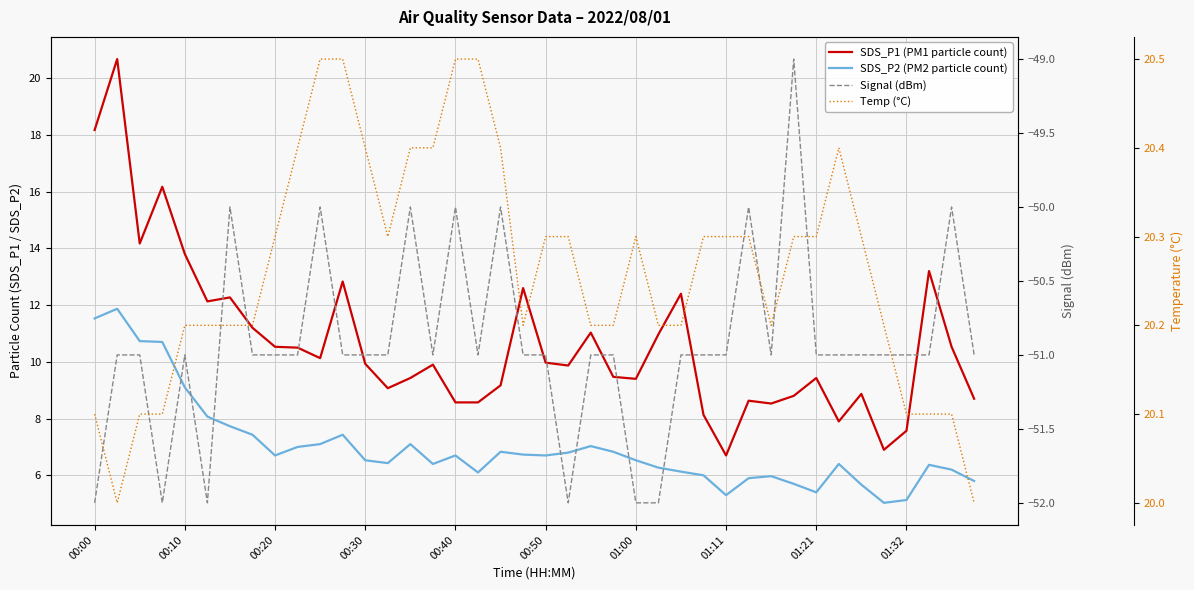

How many times do SDS_P1 (PM1 particle count) and Temp (°C) cross each other?

2